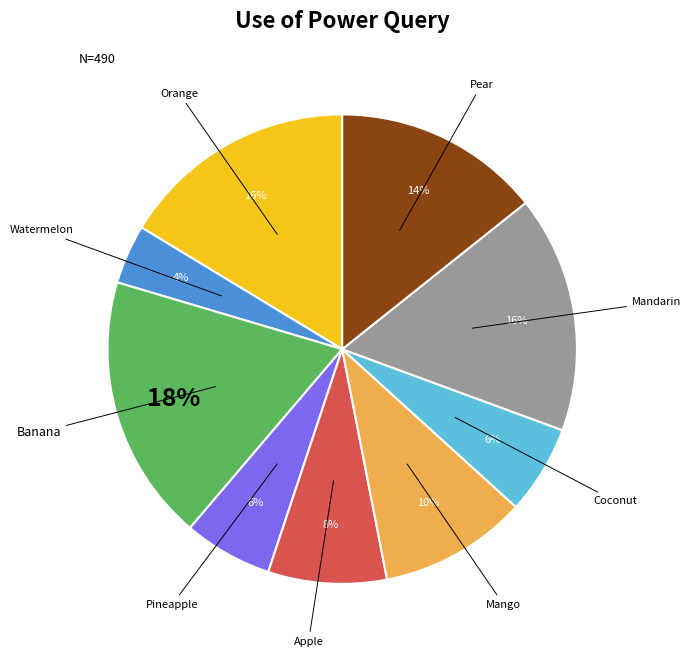

True or false: Banana accounts for 18% of the total.

True